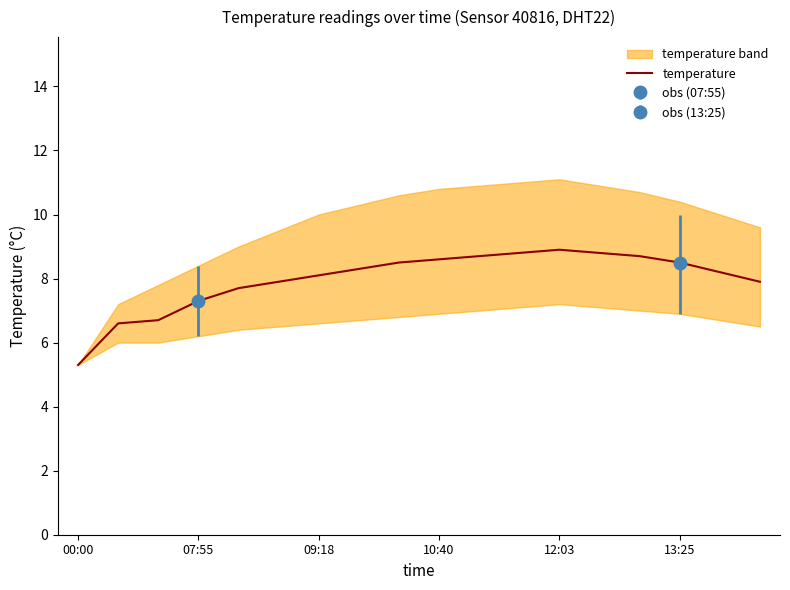

The chart shows a value of 7.9 at 17. True or false?

True